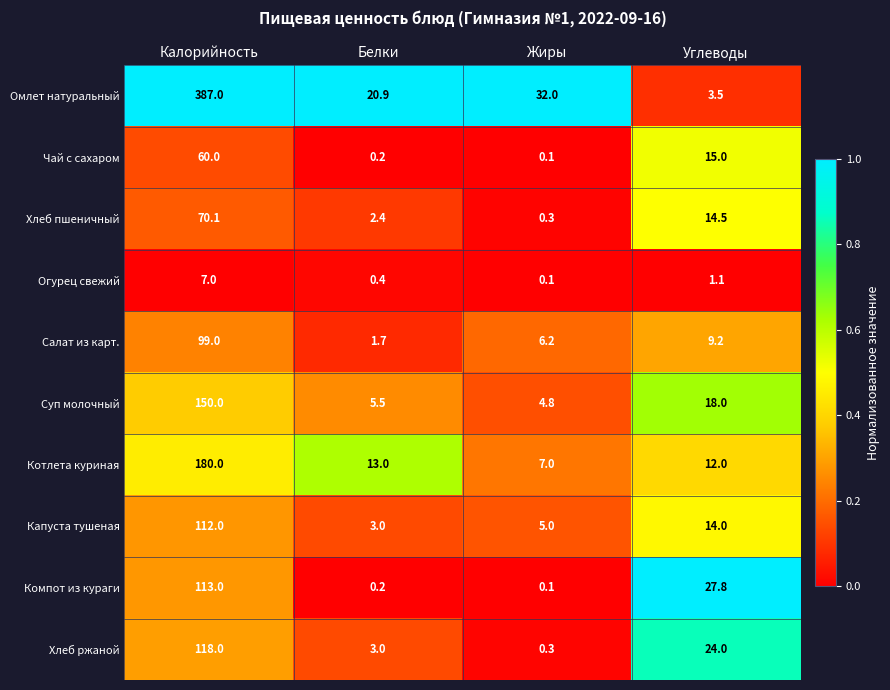

Where does the Хлеб ржаной series first go above 24?

Калорийность